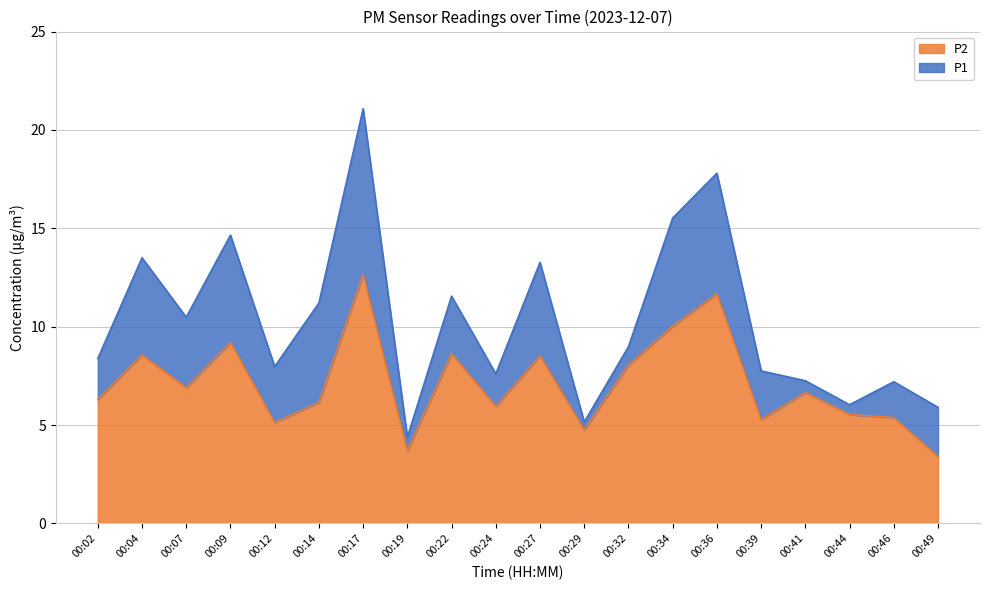

True or false: P1 has a value of 13.5 at 00:04.

True